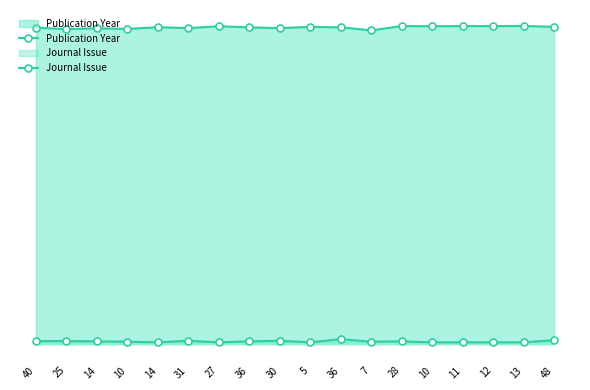

How many data points in Publication Year are above 2014?

8